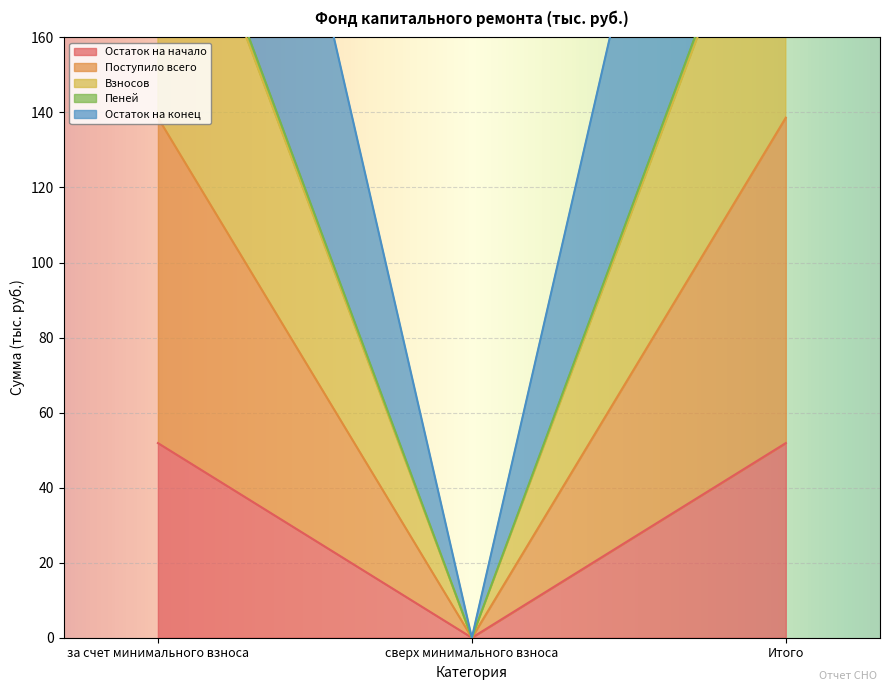

The Остаток на конец series shows 222.8 at Итого. True or false?

True